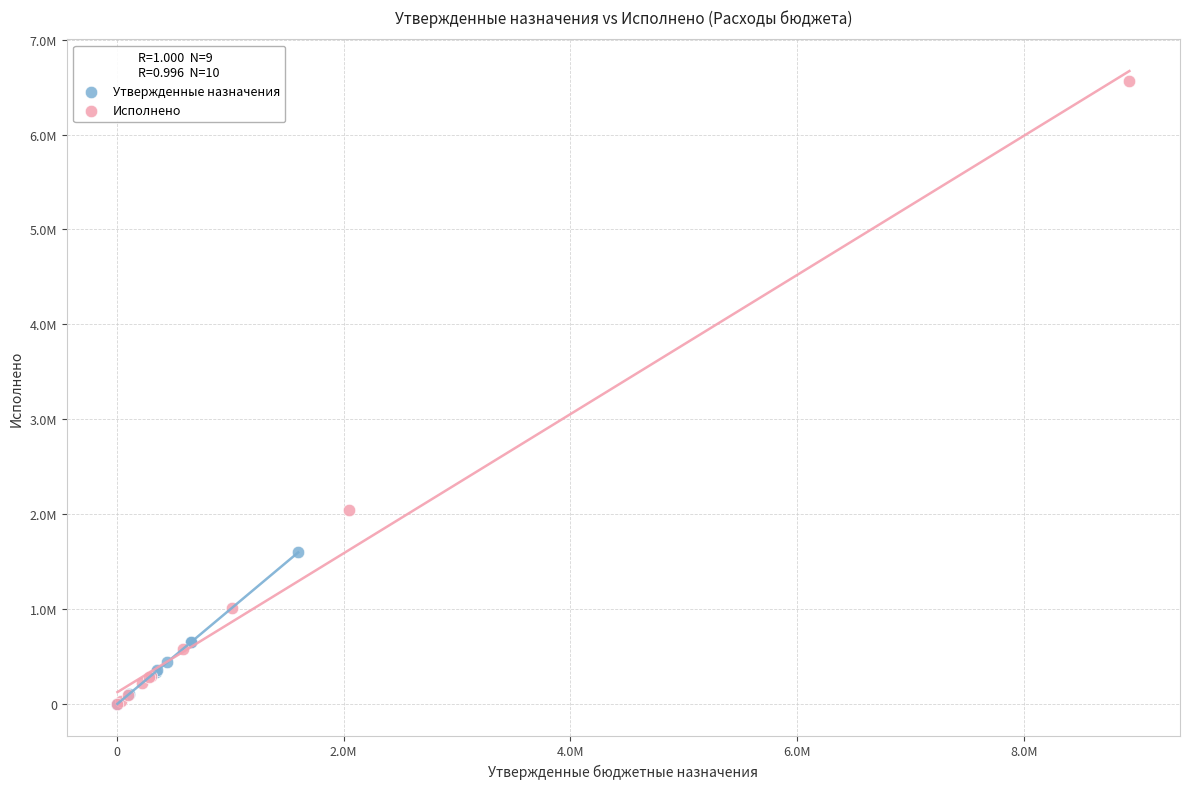

Which series has the widest spread of Y values?

Исполнено